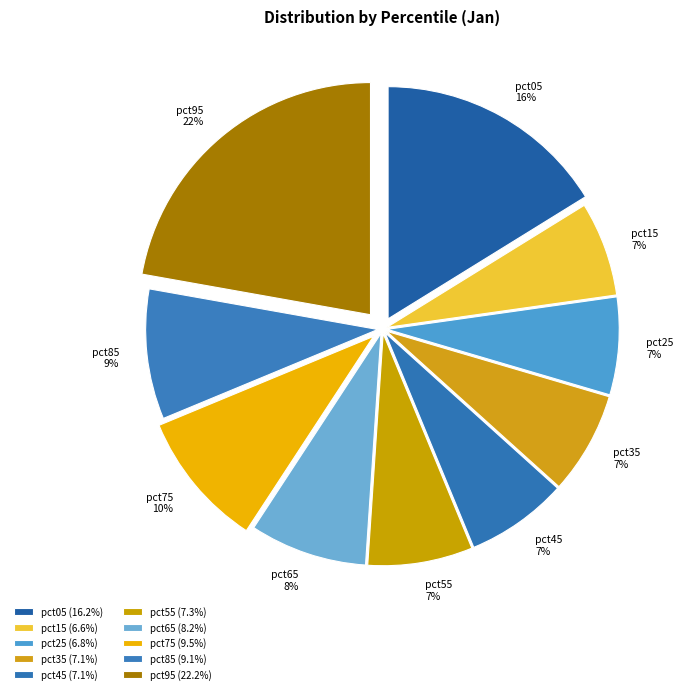

Is the sum of pct55 and pct35 greater than half?

No